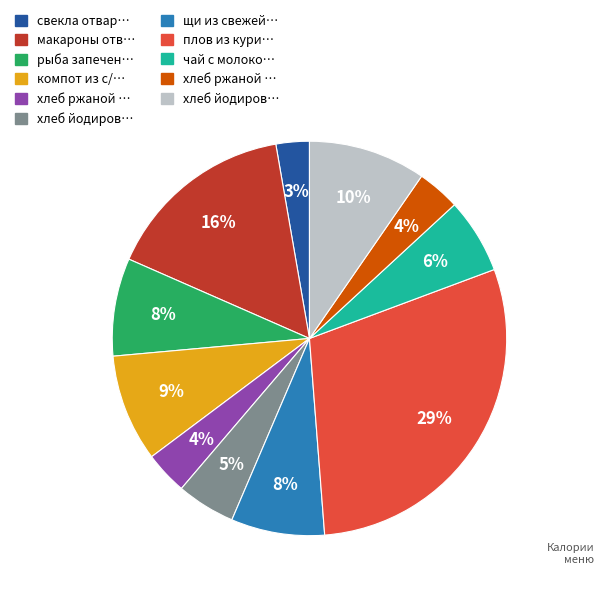

To the nearest percent, what is the average slice percentage?

9%